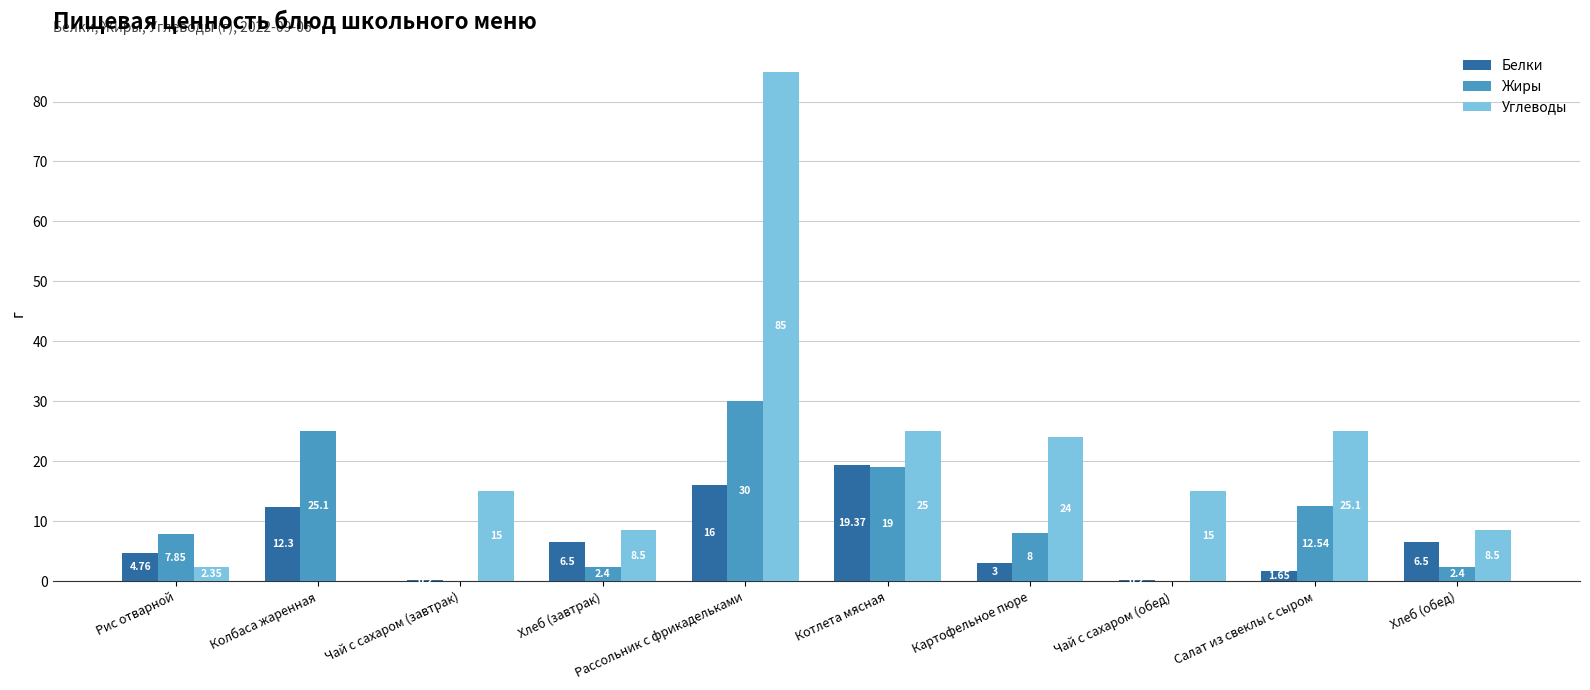

How many series are shown in this chart?

3